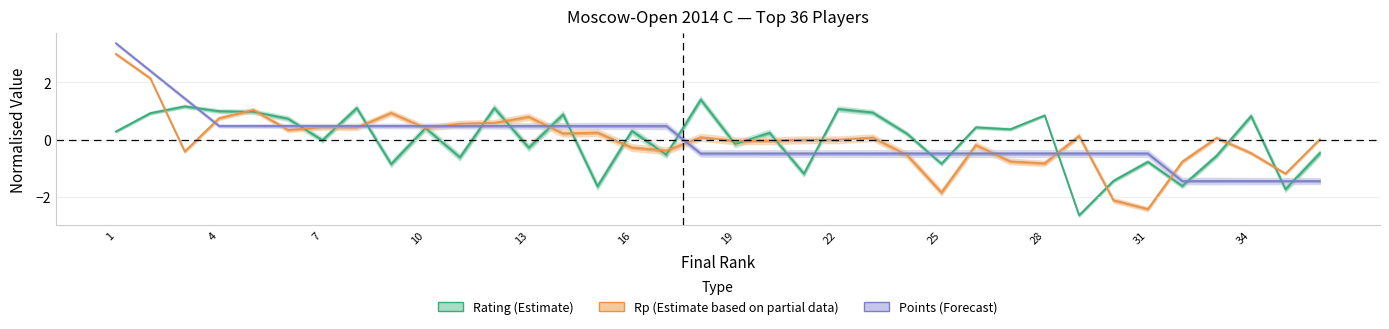

Which series has the largest total across all categories?

Rating